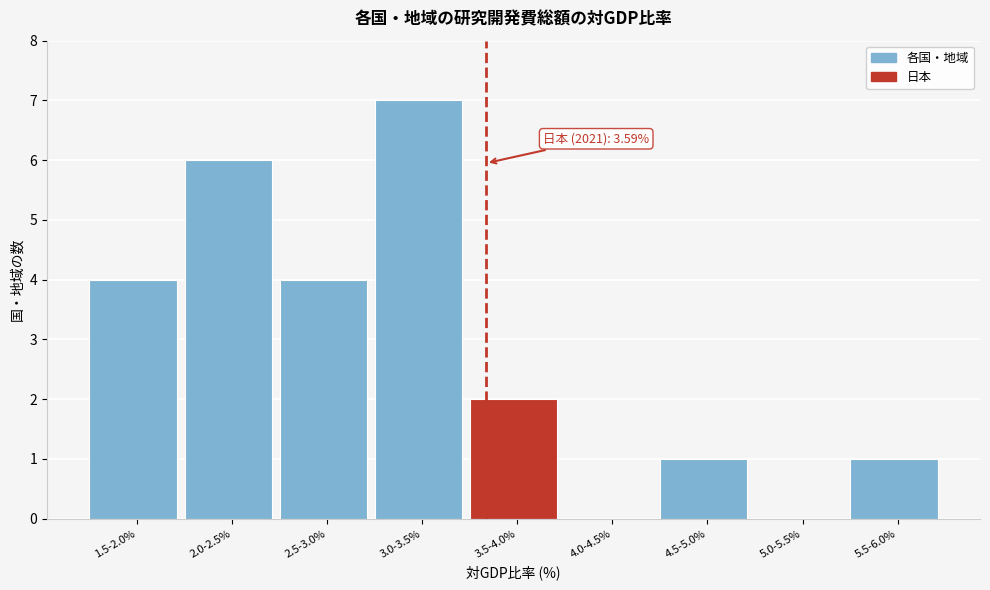

Reading left to right, what are all the values shown in this chart?

1.5-2.0%=4	2.0-2.5%=6	2.5-3.0%=4	3.0-3.5%=7	3.5-4.0%=2	4.0-4.5%=0	4.5-5.0%=1	5.0-5.5%=0	5.5-6.0%=1